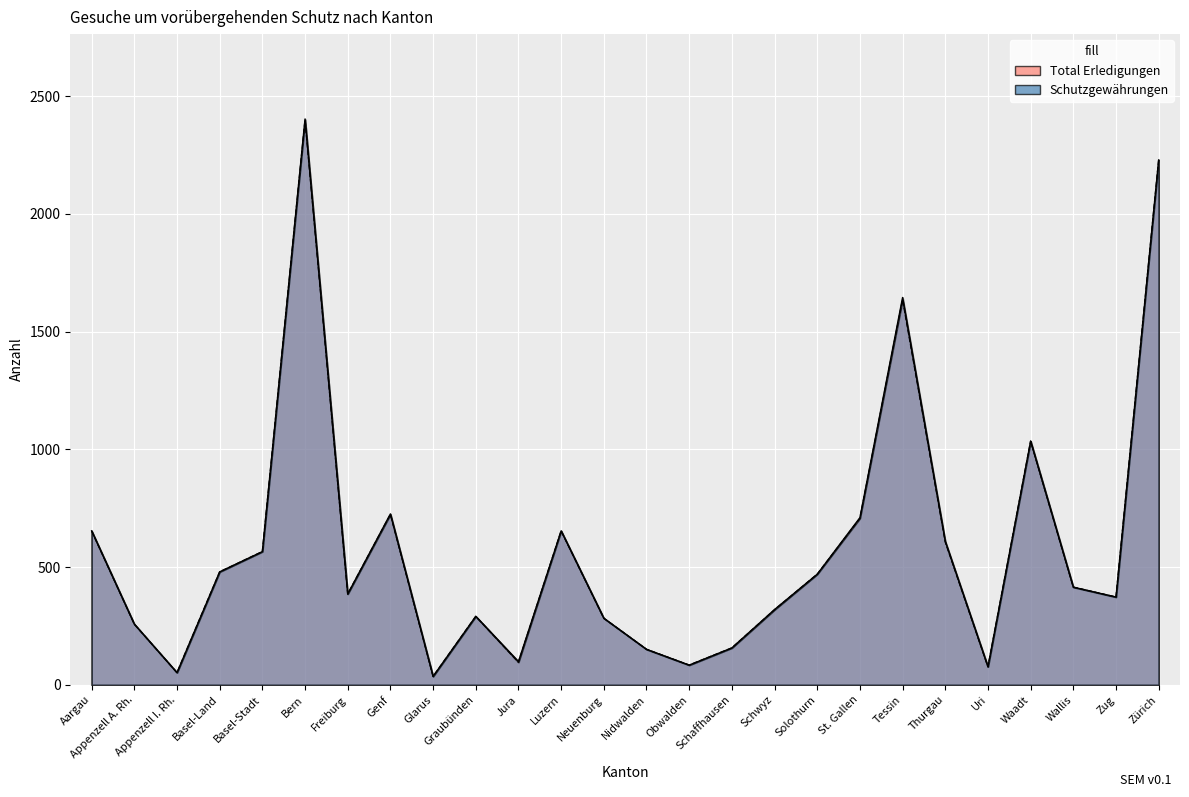

Rank the categories by Schutzgewährungen value from highest to lowest.

Bern, Zürich, Tessin, Waadt, Genf, St. Gallen, Aargau, Luzern, Thurgau, Basel-Stadt, Basel-Land, Solothurn, Wallis, Freiburg, Zug, Schwyz, Graubünden, Neuenburg, Appenzell A. Rh., Schaffhausen, Nidwalden, Jura, Obwalden, Uri, Appenzell I. Rh., Glarus